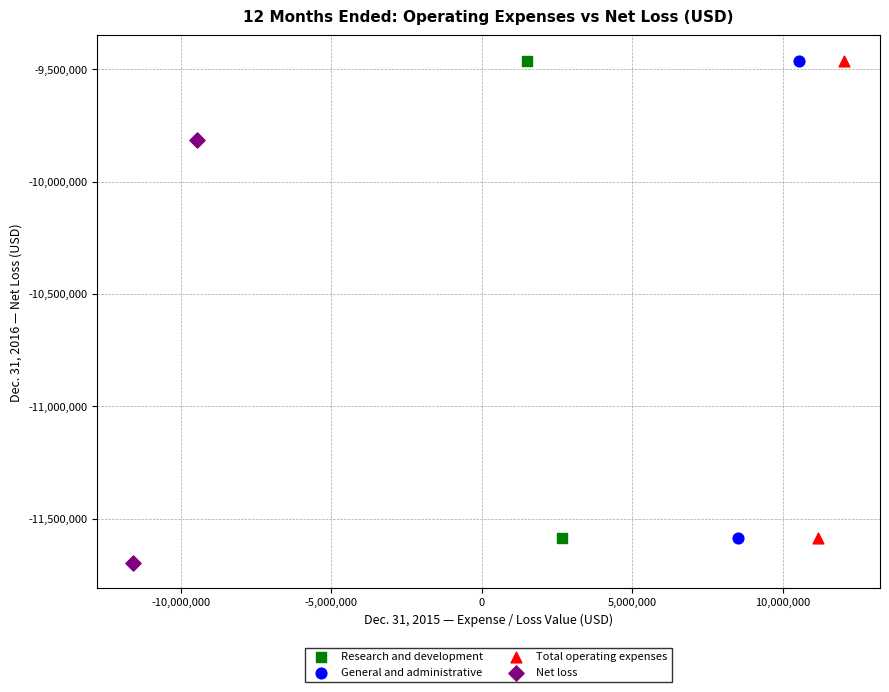

What are all the series names shown in the legend?

Research and development, General and administrative, Total operating expenses, Net loss